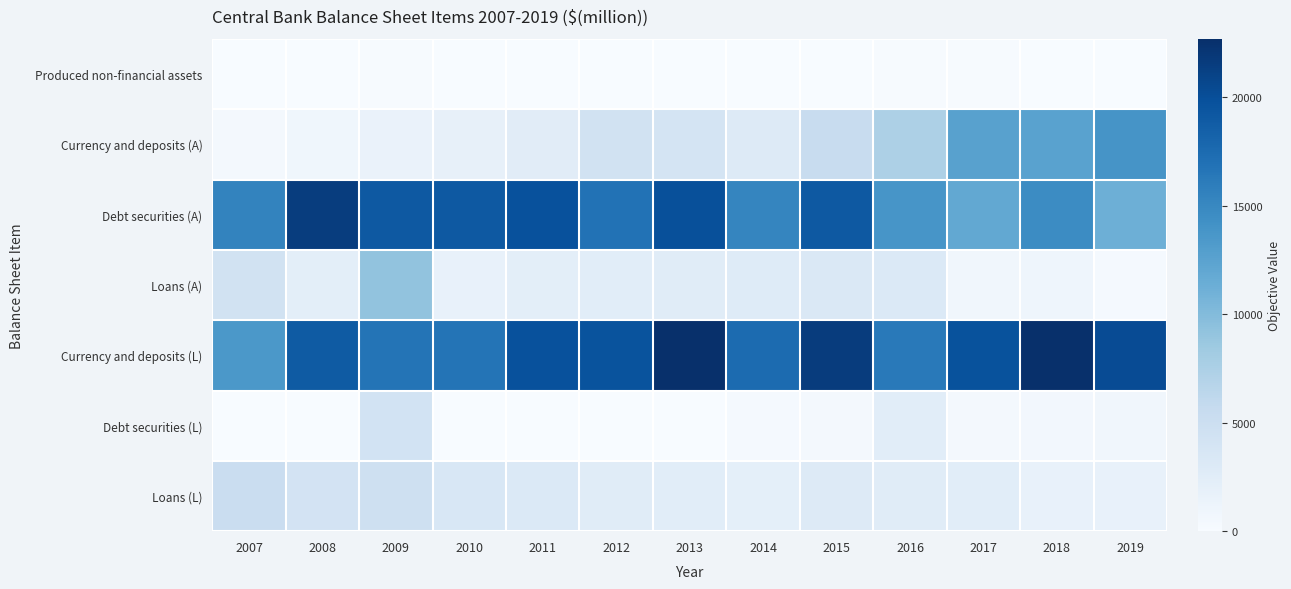

Count the number of data series in this chart.

7